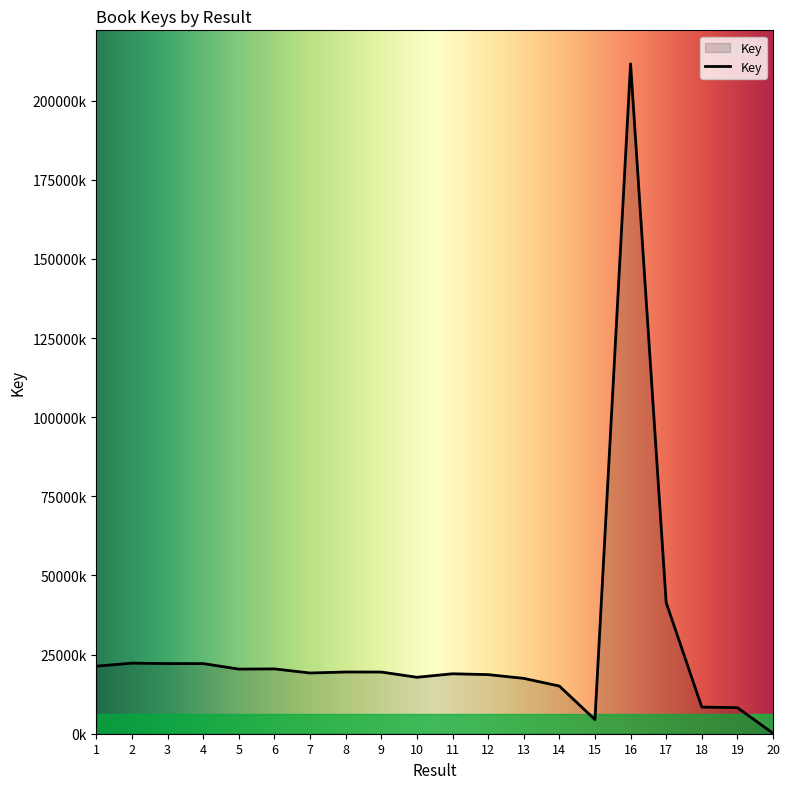

Does the chart display data point markers on the line(s)?

No